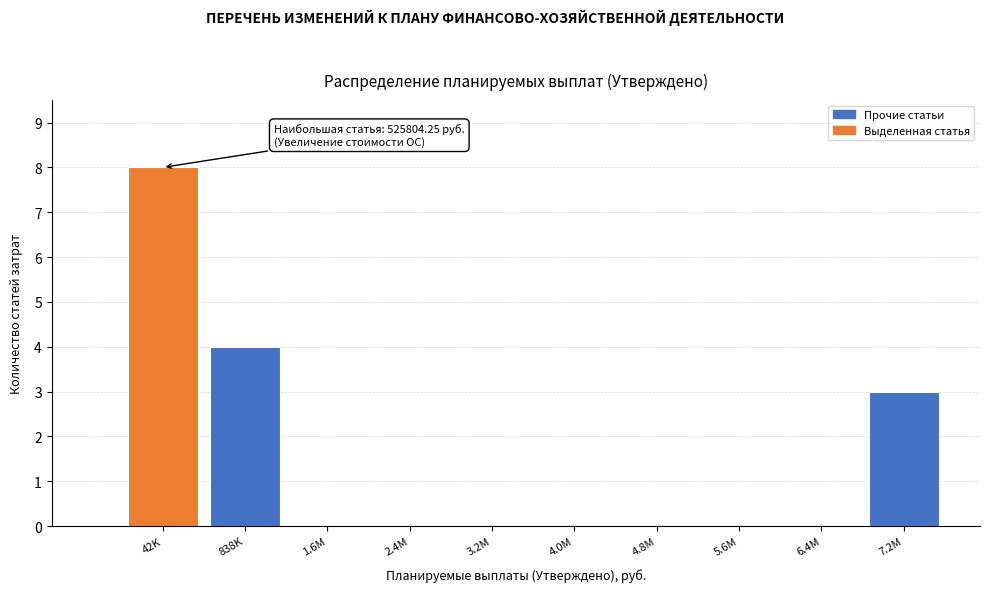

Reading right to left, transcribe all the data shown in this chart.

7.2M=3	6.4M=0	5.6M=0	4.8M=0	4.0M=0	3.2M=0	2.4M=0	1.6M=0	838K=4	42K=8